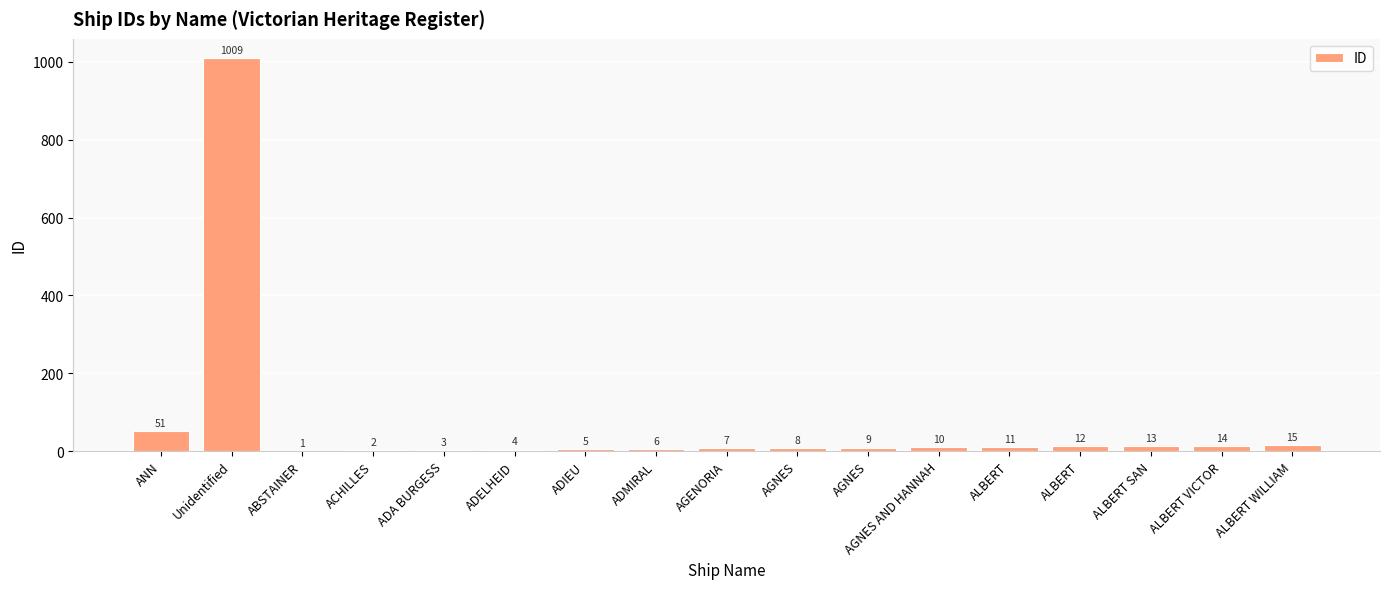

What is the sum of all values?

1180